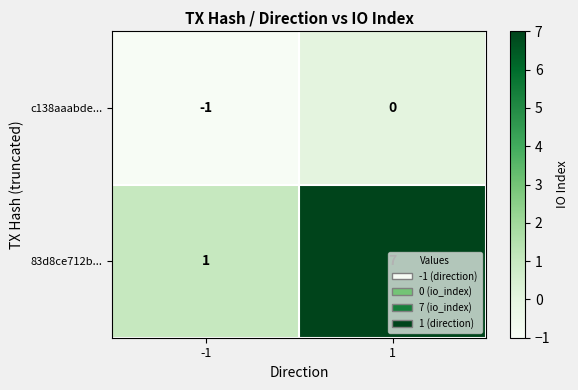

What is the sum of the 83d8ce712b... values at 1 and -1?

8